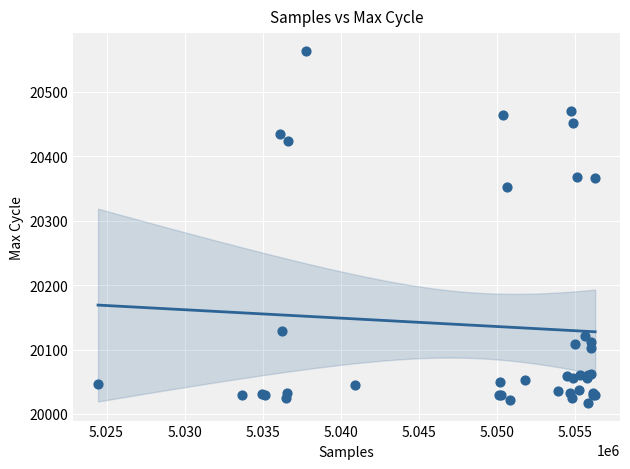

What Y value in the scatter plot is closest to 20290?

20352